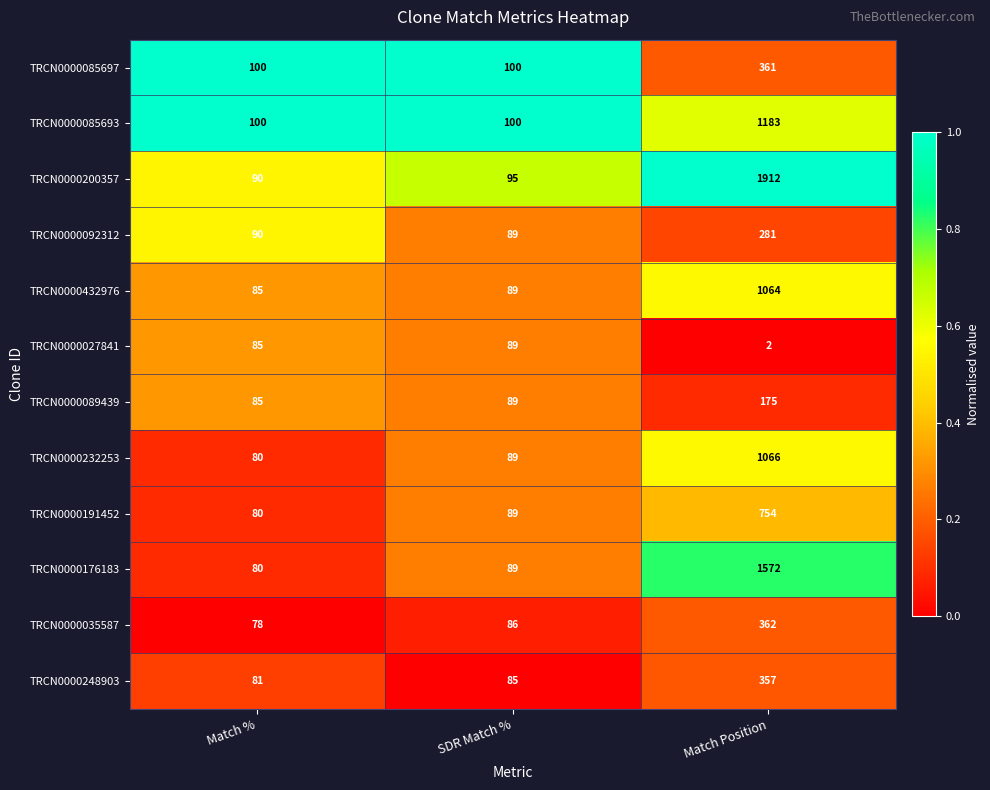

Rank the series by their maximum value, from lowest to highest.

TRCN0000027841, TRCN0000089439, TRCN0000092312, TRCN0000248903, TRCN0000085697, TRCN0000035587, TRCN0000191452, TRCN0000432976, TRCN0000232253, TRCN0000085693, TRCN0000176183, TRCN0000200357